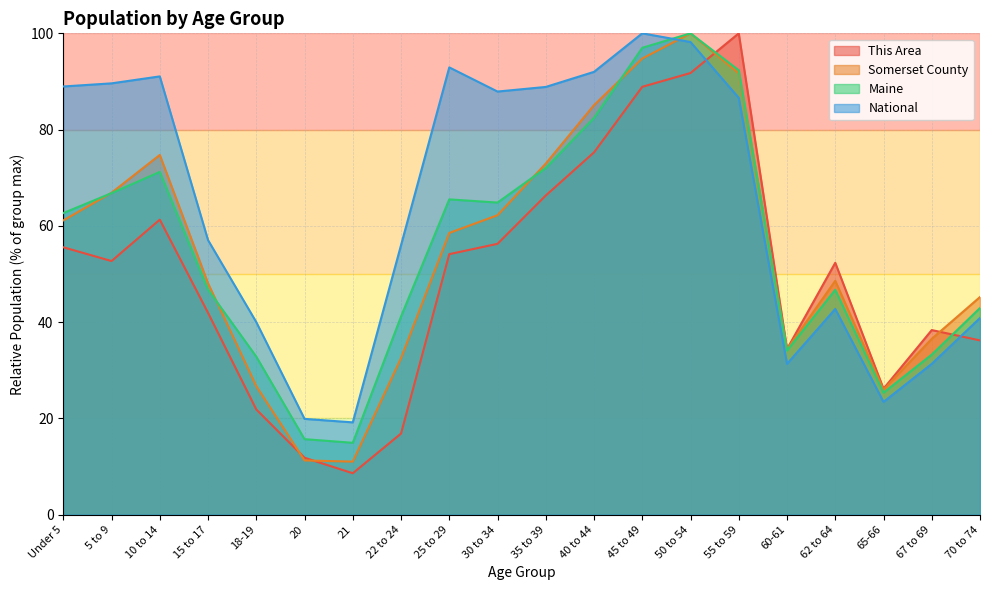

At which category does This Area reach its first local valley?

5 to 9